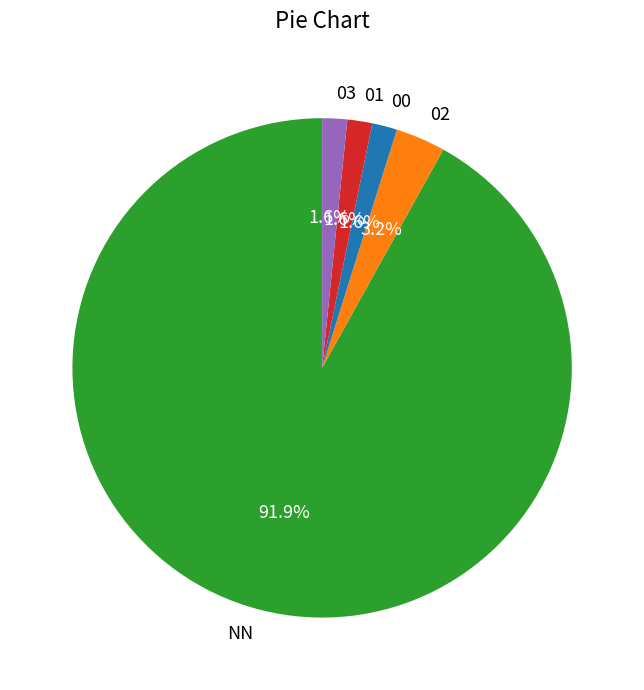

Which has a higher value, NN or 00?

NN